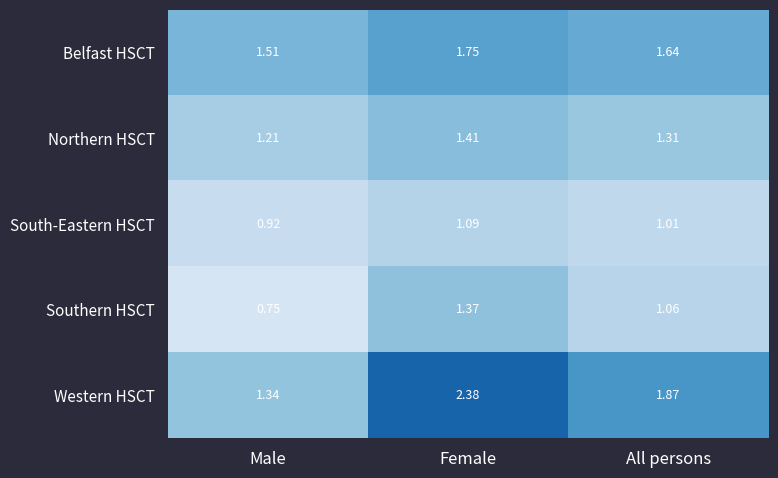

Where is Northern HSCT nearest to the value 1?

Male